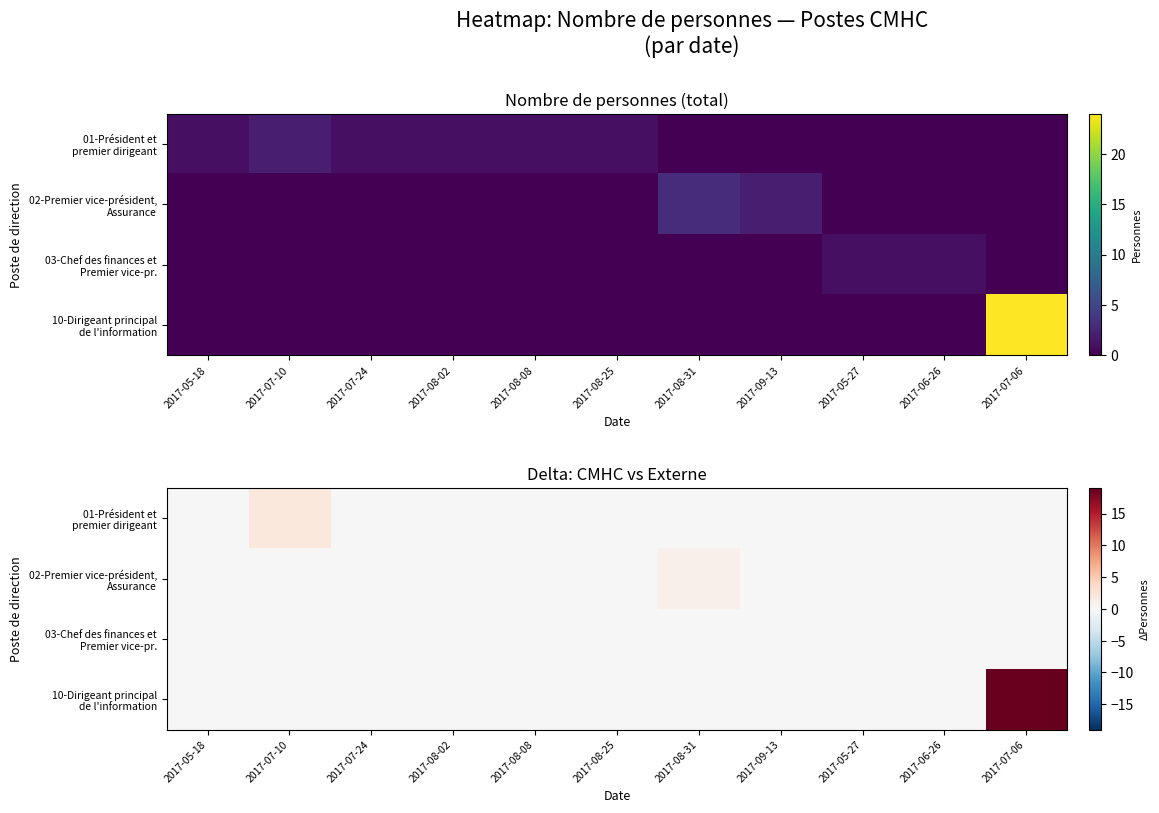

Between 2017-09-13 and 2017-05-18, which is larger?

2017-09-13